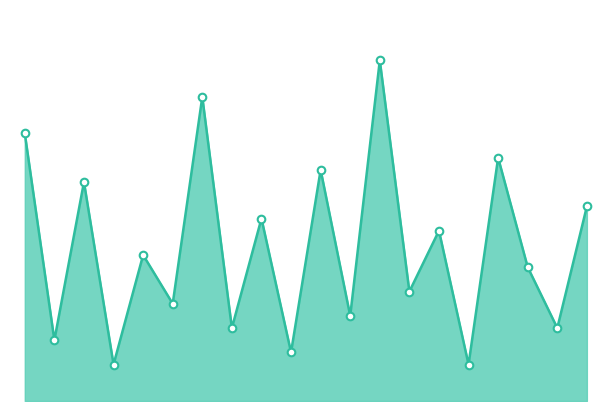

How many lines are shown in the chart?

1